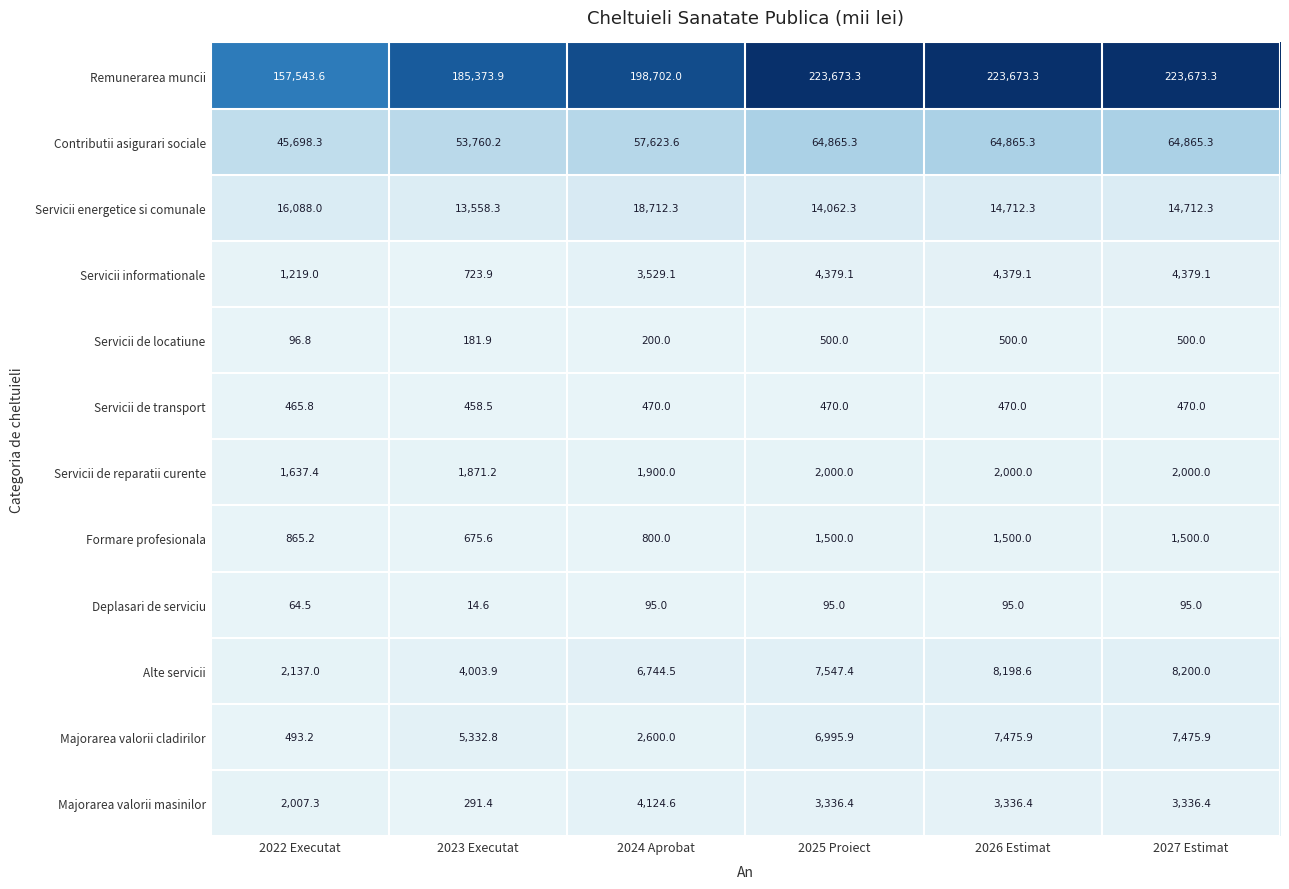

The value of Servicii de locatiune at 2024 Aprobat is 313.1. True or false?

False